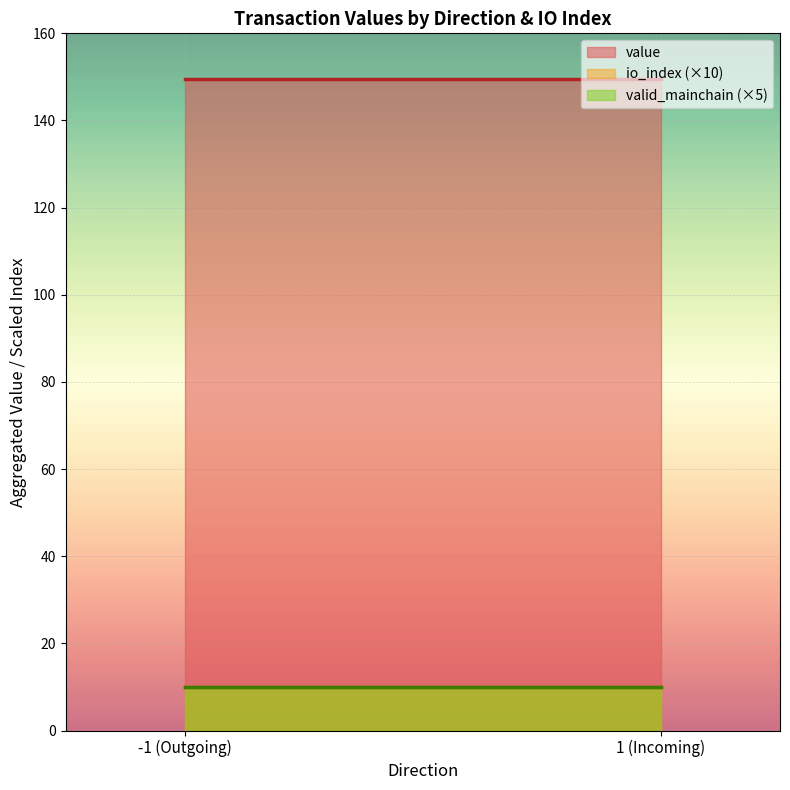

After their last crossing, which series has the higher values: value or valid_mainchain?

value